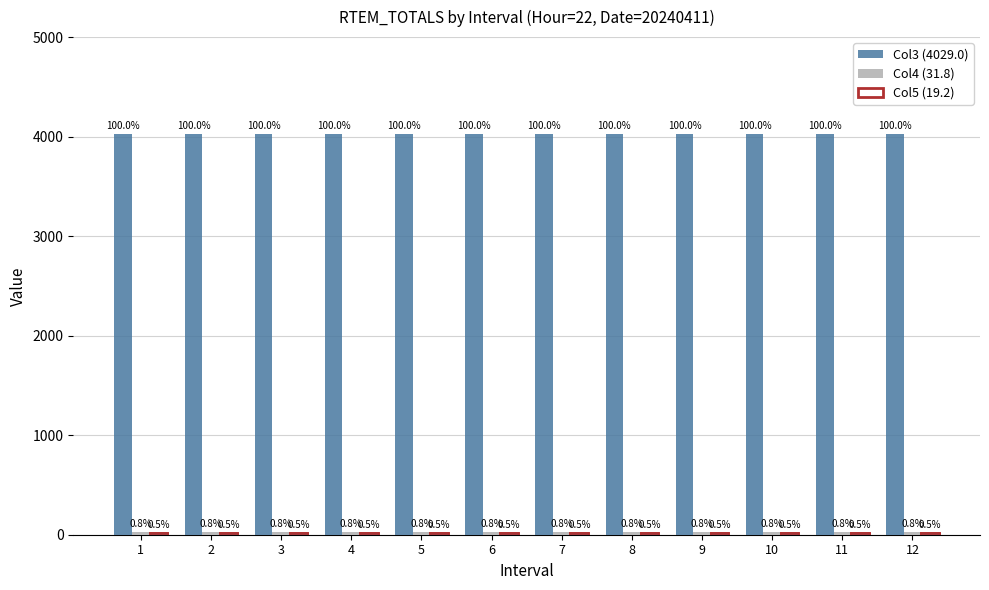

What is the difference between the highest and lowest values at 11?

4009.8